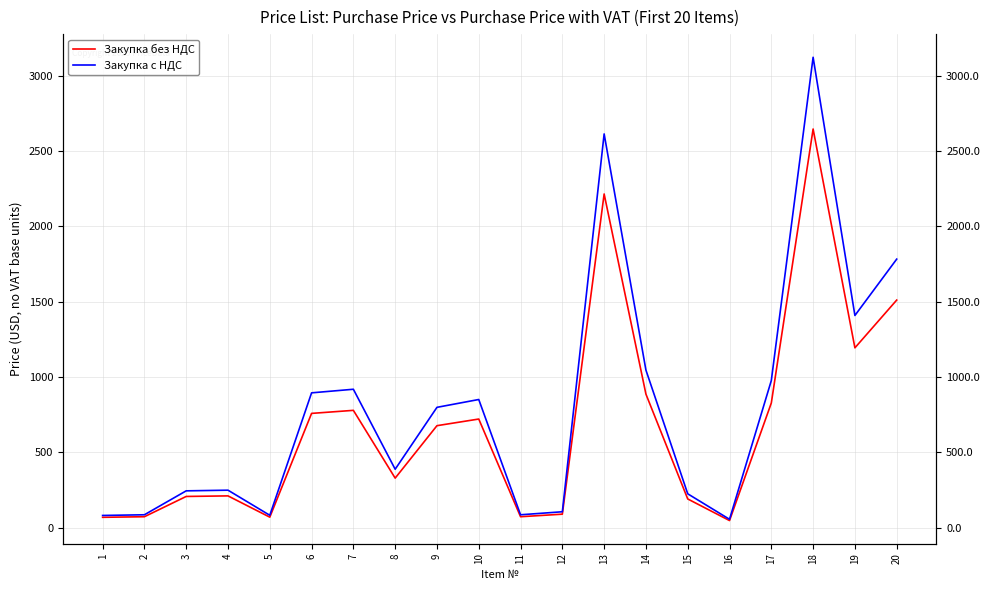

Where is Закупка с НДС nearest to the value 1588?

19